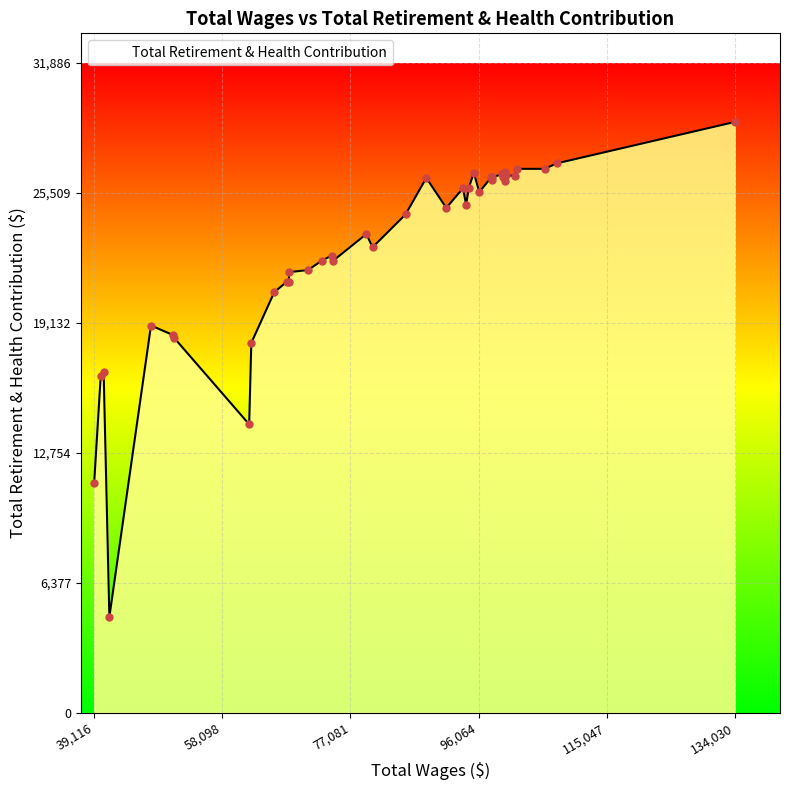

What is the difference between the maximum and minimum values?

24283